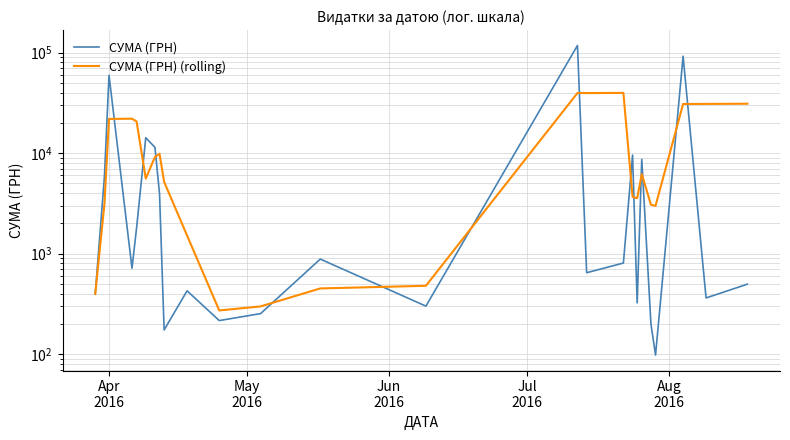

At how many categories does at least one series exceed 34556?

5